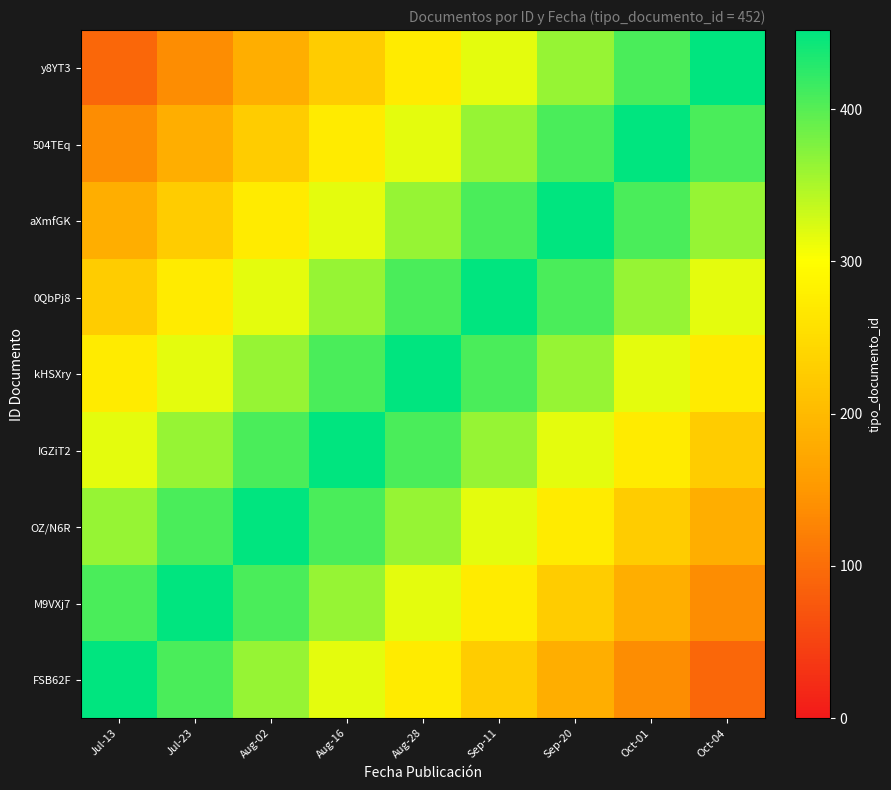

Reading left to right, what are all the values shown in this chart?

y8YT3: Jul-13=92	Jul-23=137	Aug-02=182	Aug-16=227	Aug-28=272	Sep-11=317	Sep-20=362	Oct-01=407	Oct-04=452
504TEq: Jul-13=137	Jul-23=182	Aug-02=227	Aug-16=272	Aug-28=317	Sep-11=362	Sep-20=407	Oct-01=452	Oct-04=407
aXmfGK: Jul-13=182	Jul-23=227	Aug-02=272	Aug-16=317	Aug-28=362	Sep-11=407	Sep-20=452	Oct-01=407	Oct-04=362
0QbPj8: Jul-13=227	Jul-23=272	Aug-02=317	Aug-16=362	Aug-28=407	Sep-11=452	Sep-20=407	Oct-01=362	Oct-04=317
kHSXry: Jul-13=272	Jul-23=317	Aug-02=362	Aug-16=407	Aug-28=452	Sep-11=407	Sep-20=362	Oct-01=317	Oct-04=272
IGZiT2: Jul-13=317	Jul-23=362	Aug-02=407	Aug-16=452	Aug-28=407	Sep-11=362	Sep-20=317	Oct-01=272	Oct-04=227
OZ/N6R: Jul-13=362	Jul-23=407	Aug-02=452	Aug-16=407	Aug-28=362	Sep-11=317	Sep-20=272	Oct-01=227	Oct-04=182
M9VXj7: Jul-13=407	Jul-23=452	Aug-02=407	Aug-16=362	Aug-28=317	Sep-11=272	Sep-20=227	Oct-01=182	Oct-04=137
FSB62F: Jul-13=452	Jul-23=407	Aug-02=362	Aug-16=317	Aug-28=272	Sep-11=227	Sep-20=182	Oct-01=137	Oct-04=92